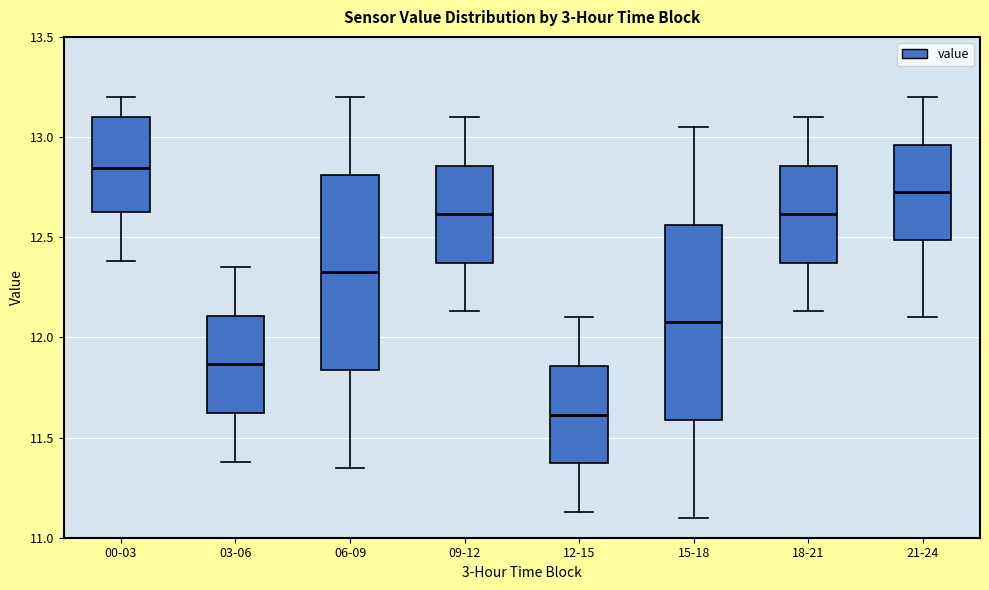

Where does the upper whisker of the box for 21-24 end on the y-axis? The values are not printed on the chart, so give them approximately, as read against the axis.

13.20